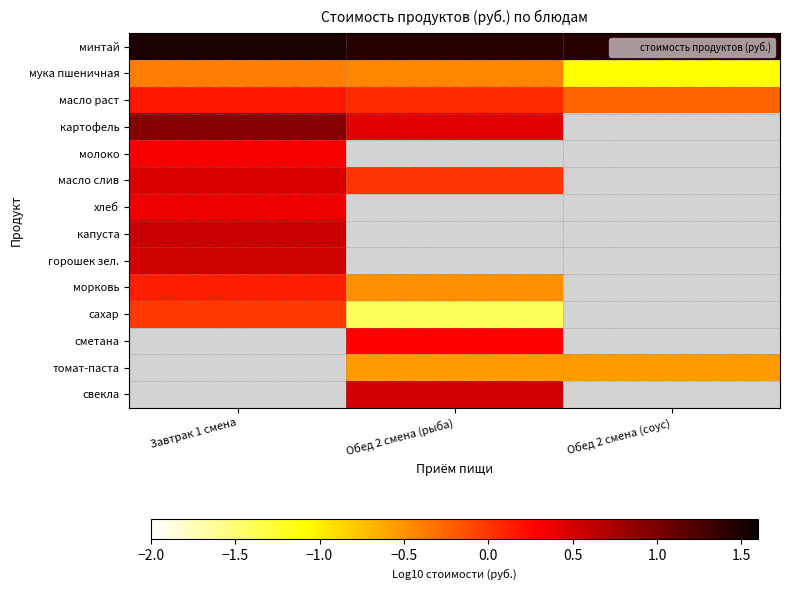

Between Завтрак 1 смена and Обед 2 смена (соус), which is larger?

Завтрак 1 смена